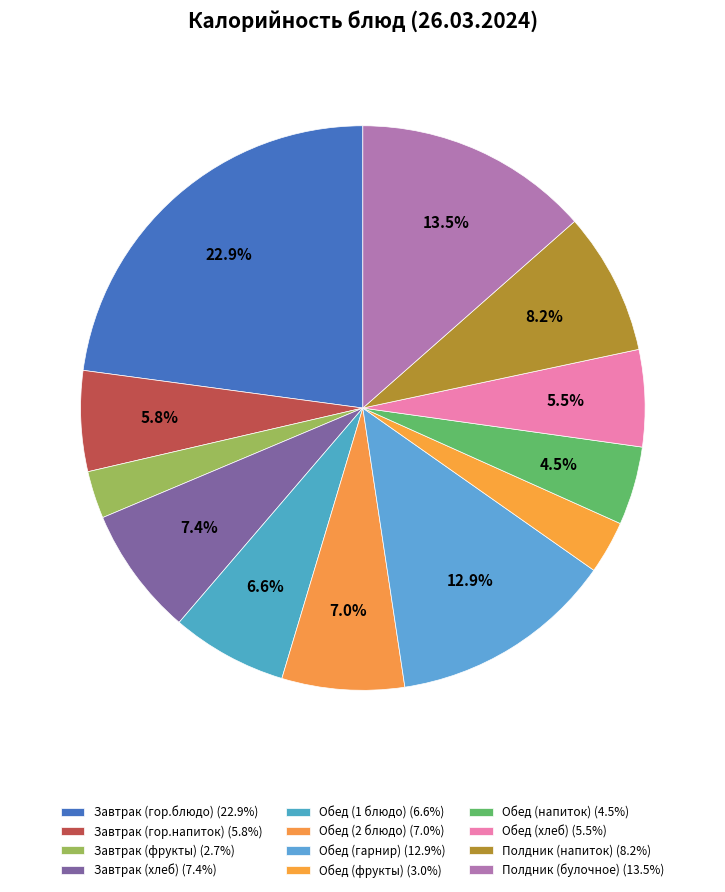

How many slices are in this pie chart?

12